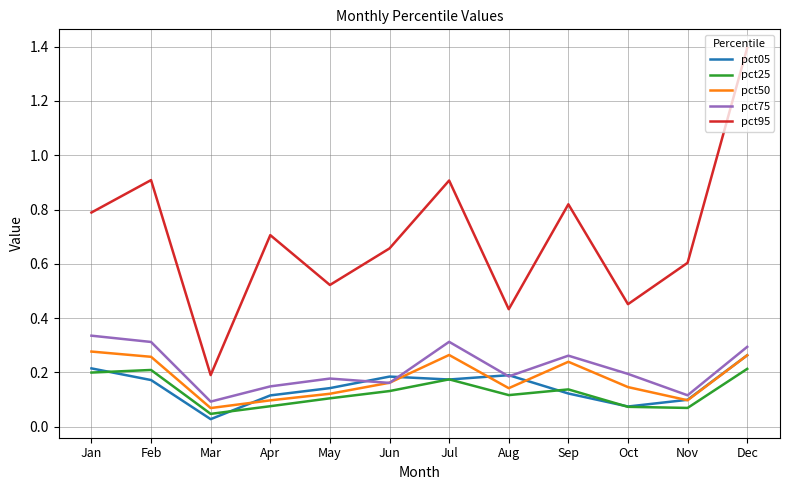

Is the value of pct50 at Jun greater than the value of pct75 at Dec?

No